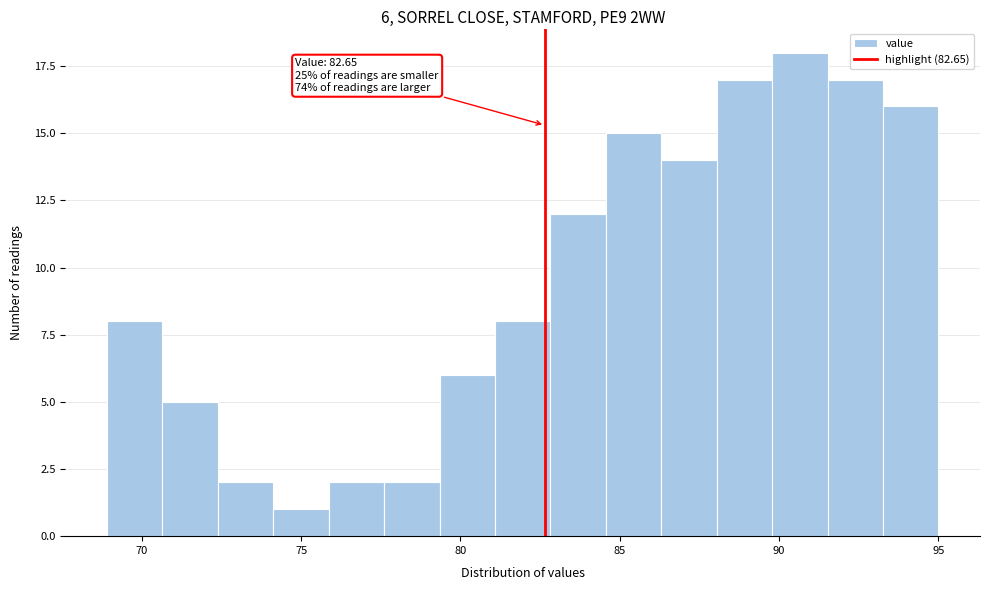

Read against the x-axis, roughly where is the centre of the tallest bar?

90.5